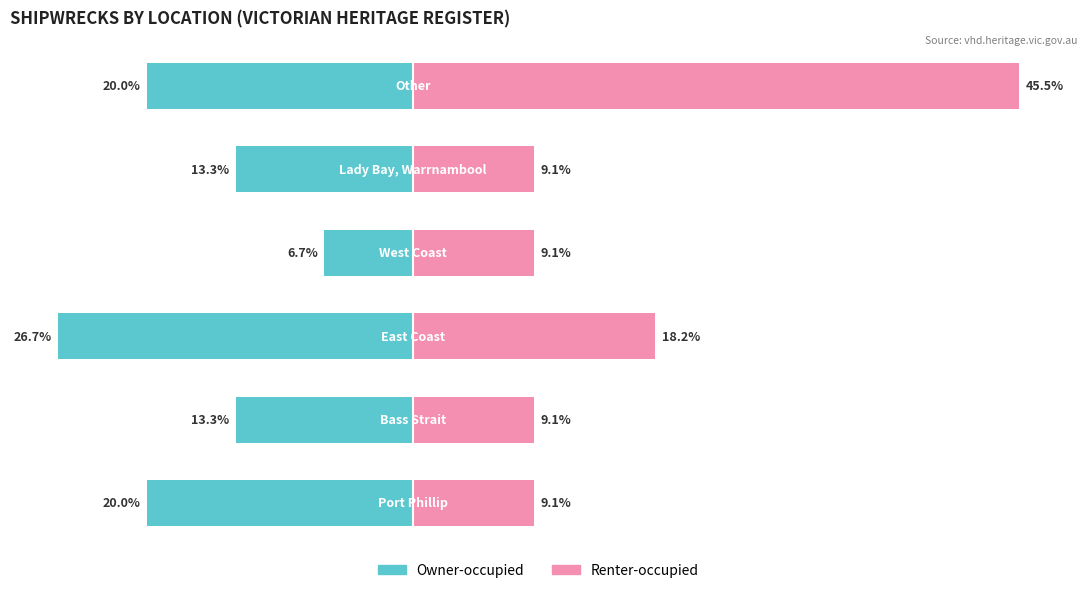

What value does the Owner-occupied series have at 1?

-13.3